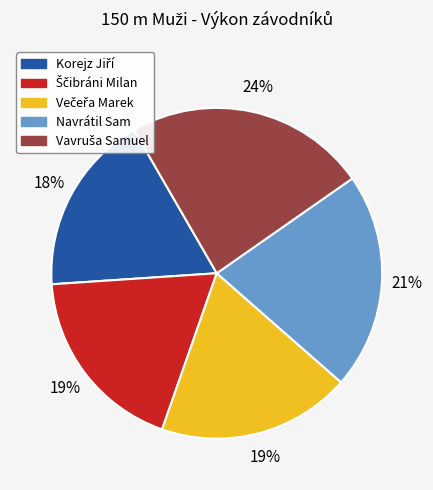

Does any single category account for the majority?

No